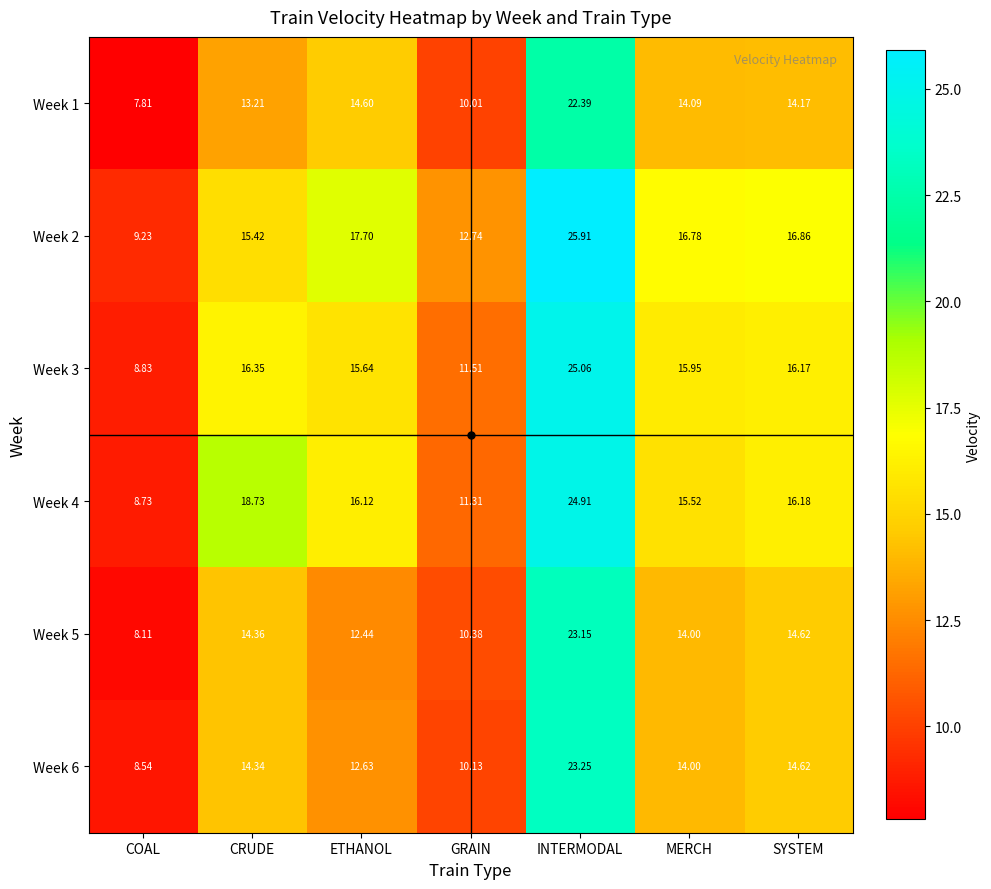

Which series has the widest spread of values?

Week 2